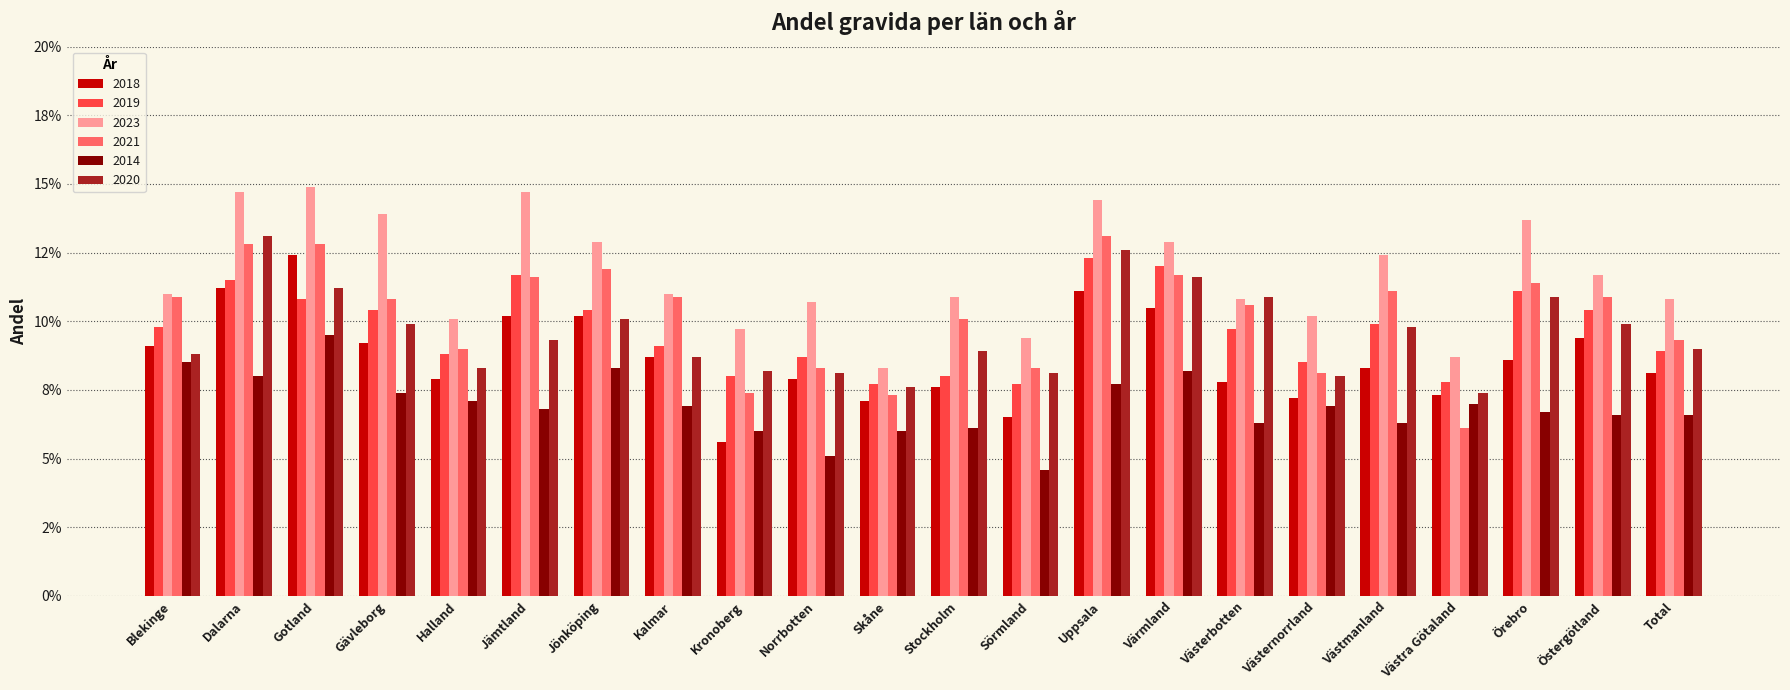

Which label corresponds to the smallest value in the chart?

Sörmland